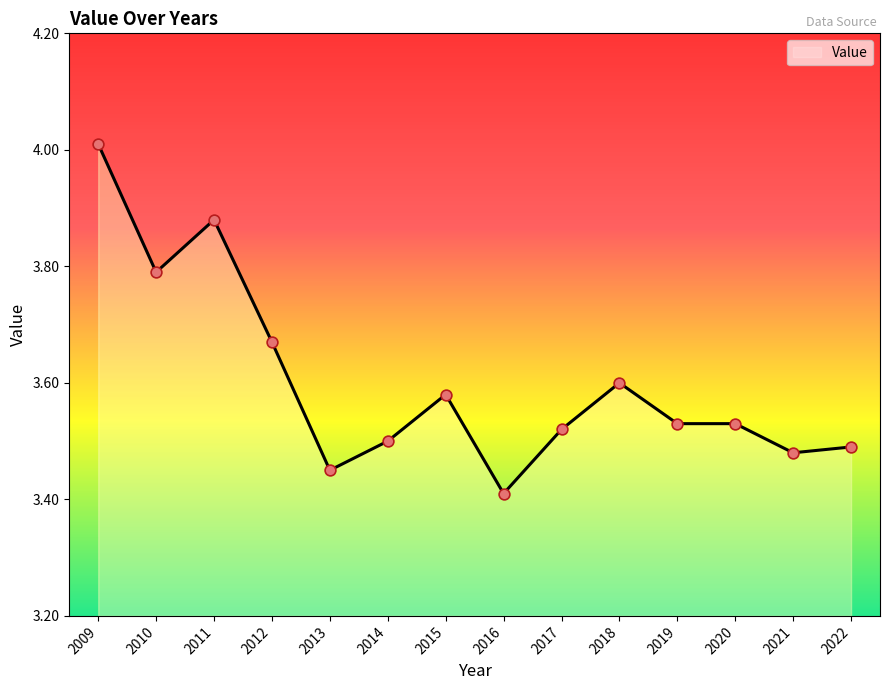

Which has a higher value, 2020 or 2015?

2015